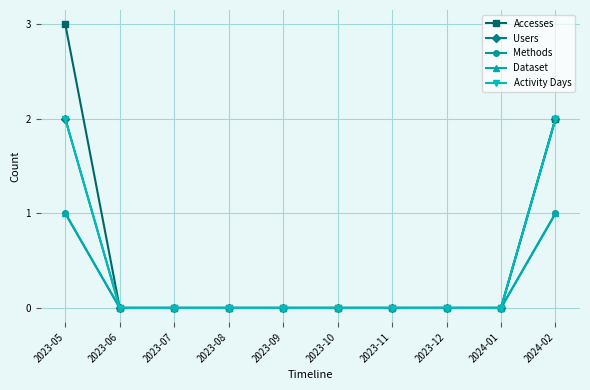

Is this an area chart (filled region under the line)?

No